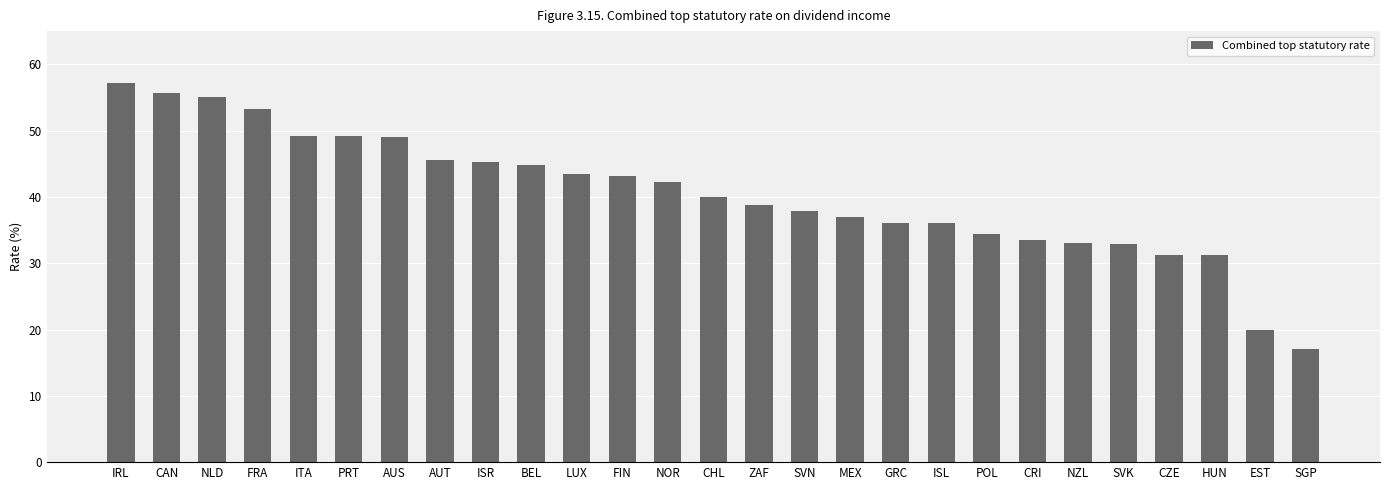

What is the label of the 26th bar from the right?

CAN